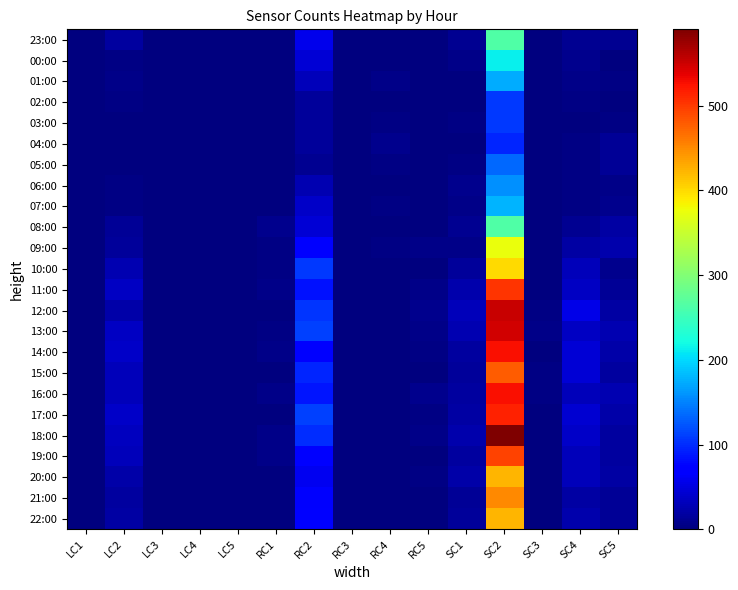

How many data points does each series have?

15